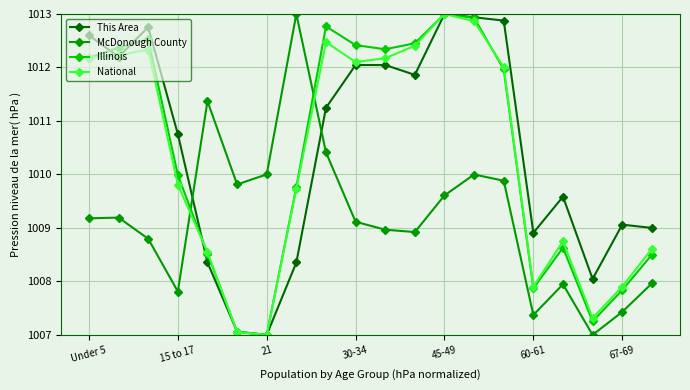

In National, how many points are lower than both neighbors (excluding endpoints)?

4